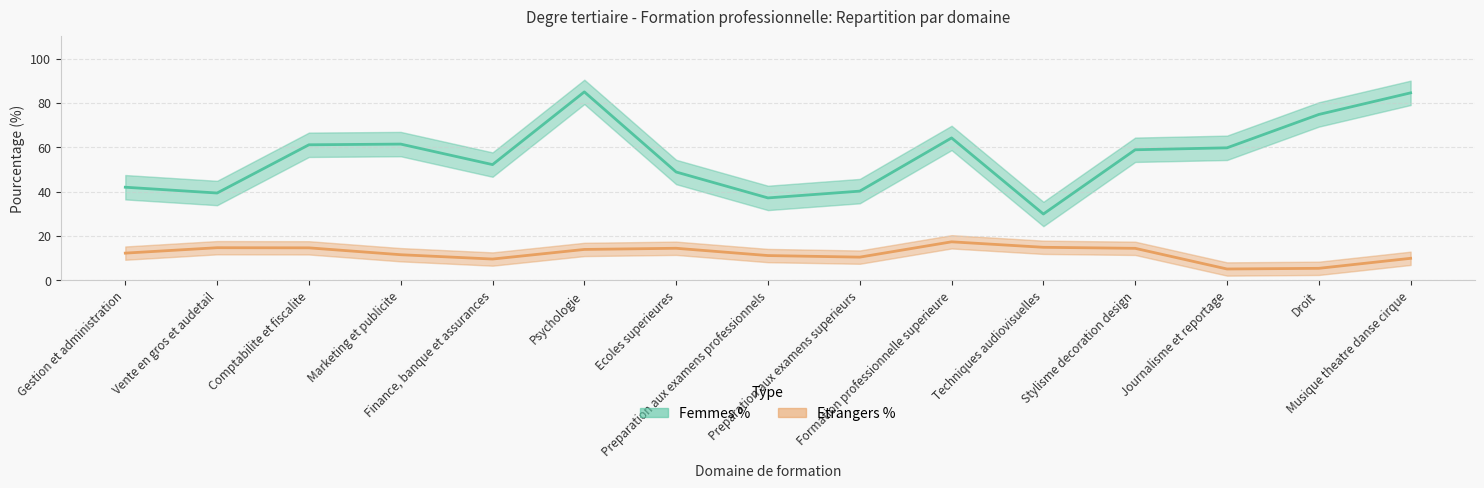

Reading right to left, extract all data points from this chart.

Femmes %: 84.5	74.8	59.7	58.8	29.9	64.2	40.2	37.1	48.8	84.9	52.1	61.4	61.1	39.3	41.9
Etrangers %: 9.9	5.3	5.0	14.4	14.8	17.3	10.4	11.1	14.4	13.9	9.5	11.5	14.6	14.6	12.2